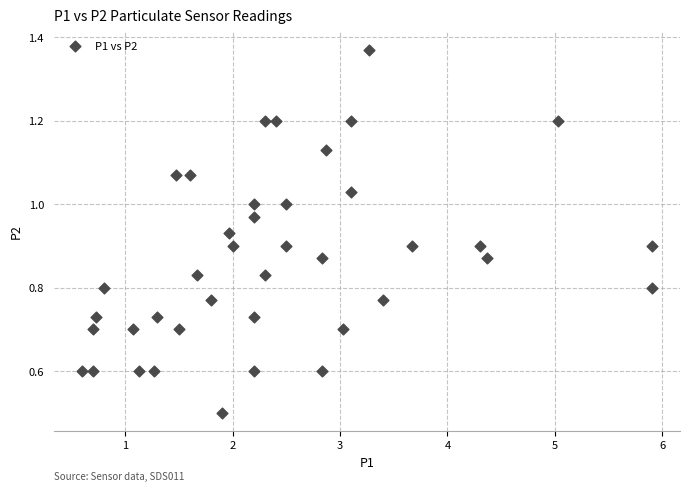

What Y value in the scatter plot is closest to 0?

0.5